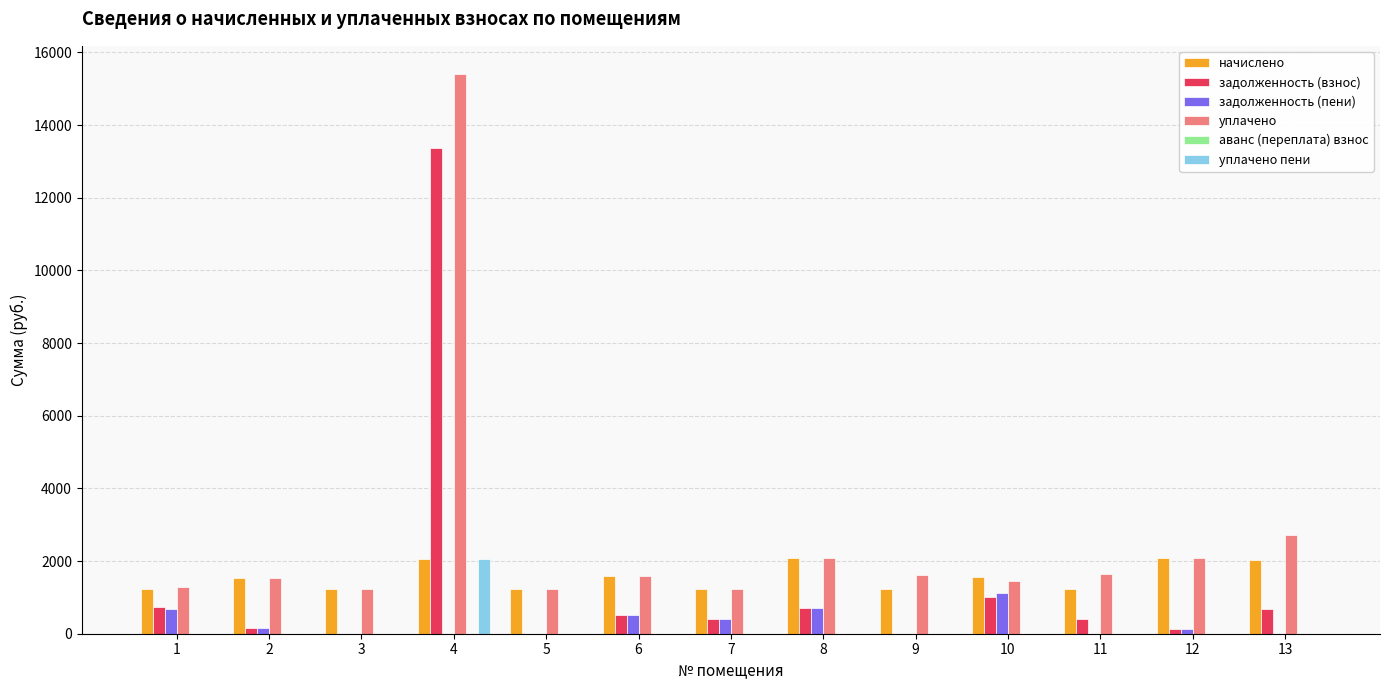

True or false: уплачено has a value of 15409.5 at 4.

True